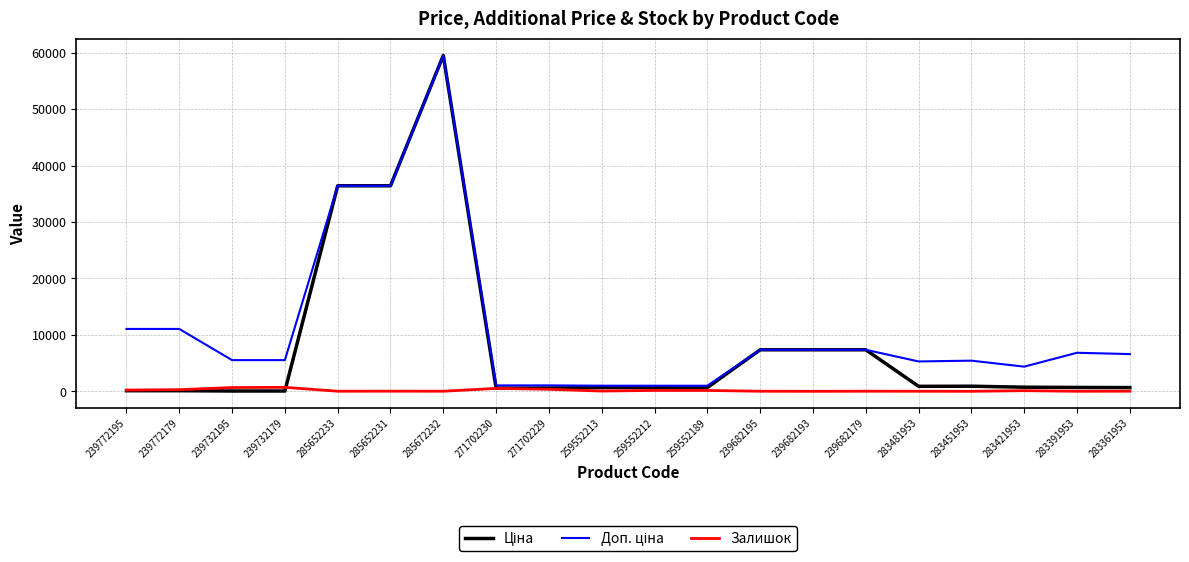

Is it true that Залишок equals 17.0 at 239682179?

True